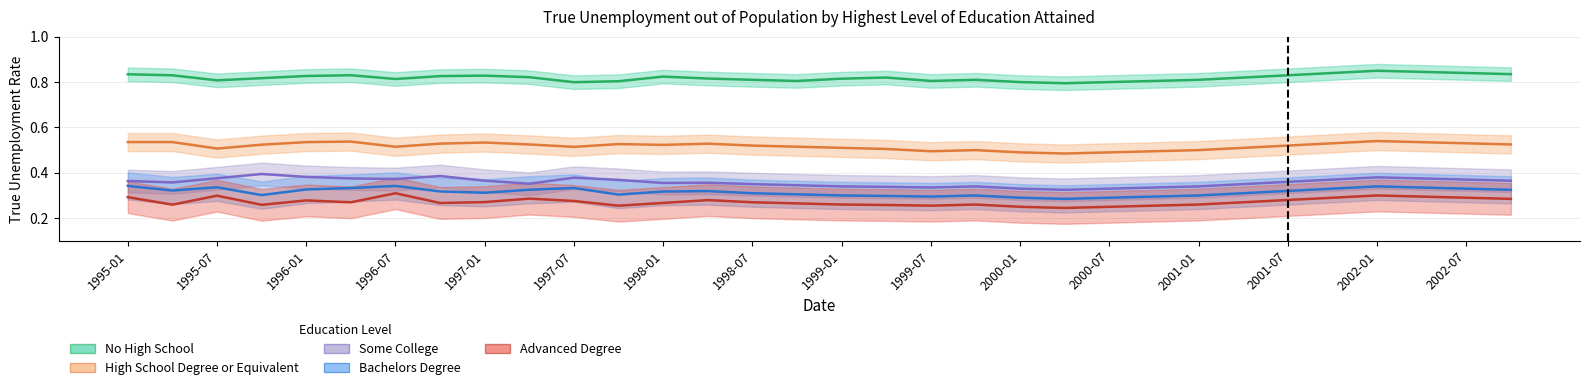

Reading right to left, list all the values displayed in this chart.

No High School: 0.8	0.8	0.8	0.8	0.8	0.8	0.8	0.8	0.8	0.8	0.8	0.8	0.8	0.8	0.8	0.8	0.8	0.8	0.8	0.8	0.8	0.8	0.8	0.8	0.8	0.8	0.8	0.8	0.8	0.8	0.8	0.8
High School Degree or Equivalent: 0.5	0.5	0.5	0.5	0.5	0.5	0.5	0.5	0.5	0.5	0.5	0.5	0.5	0.5	0.5	0.5	0.5	0.5	0.5	0.5	0.5	0.5	0.5	0.5	0.5	0.5	0.5	0.5	0.5	0.5	0.5	0.5
Some College: 0.4	0.4	0.4	0.4	0.4	0.4	0.3	0.3	0.3	0.3	0.3	0.3	0.3	0.3	0.3	0.3	0.3	0.3	0.4	0.4	0.4	0.4	0.4	0.4	0.4	0.4	0.4	0.4	0.4	0.4	0.4	0.4
Bachelors Degree: 0.3	0.3	0.3	0.3	0.3	0.3	0.3	0.3	0.3	0.3	0.3	0.3	0.3	0.3	0.3	0.3	0.3	0.3	0.3	0.3	0.3	0.3	0.3	0.3	0.3	0.3	0.3	0.3	0.3	0.3	0.3	0.3
Advanced Degree: 0.3	0.3	0.3	0.3	0.3	0.3	0.3	0.3	0.3	0.2	0.2	0.2	0.3	0.3	0.3	0.3	0.3	0.3	0.3	0.3	0.3	0.3	0.3	0.3	0.3	0.3	0.3	0.3	0.3	0.3	0.3	0.3